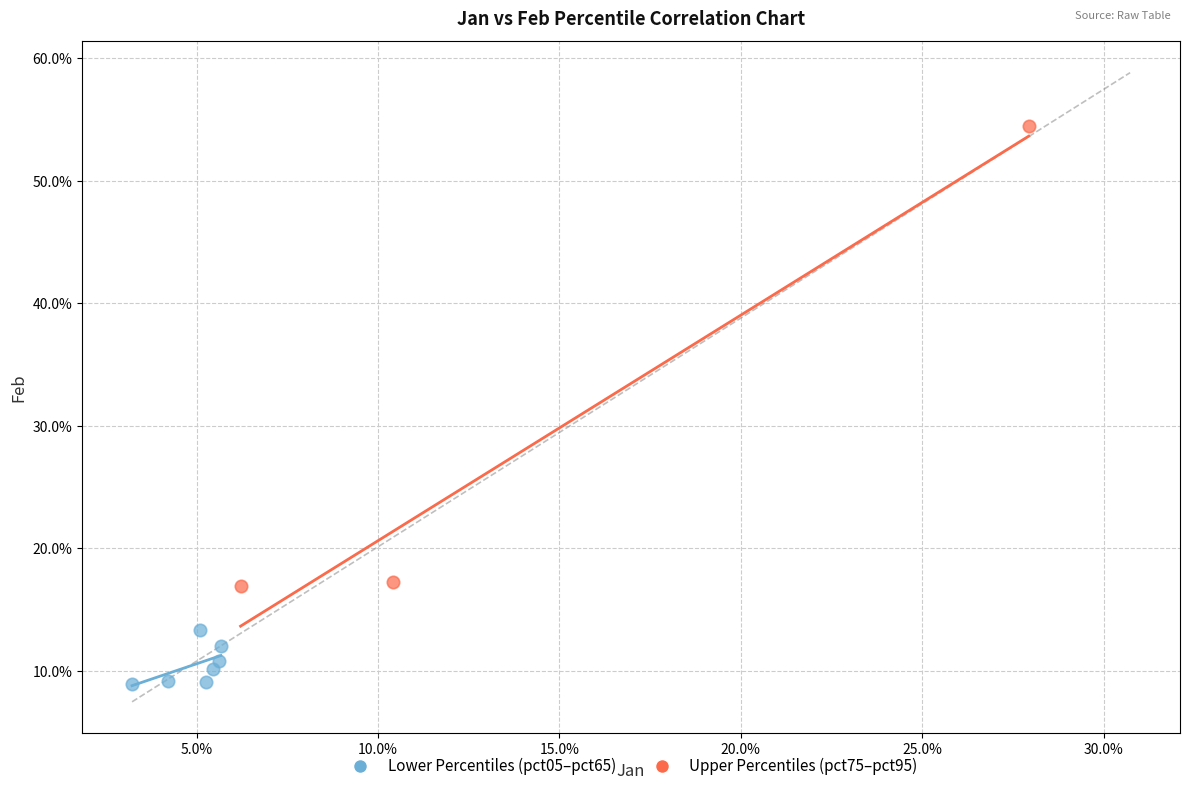

What are all the series names shown in the legend?

Lower Percentiles (pct05–pct65), Upper Percentiles (pct75–pct95)